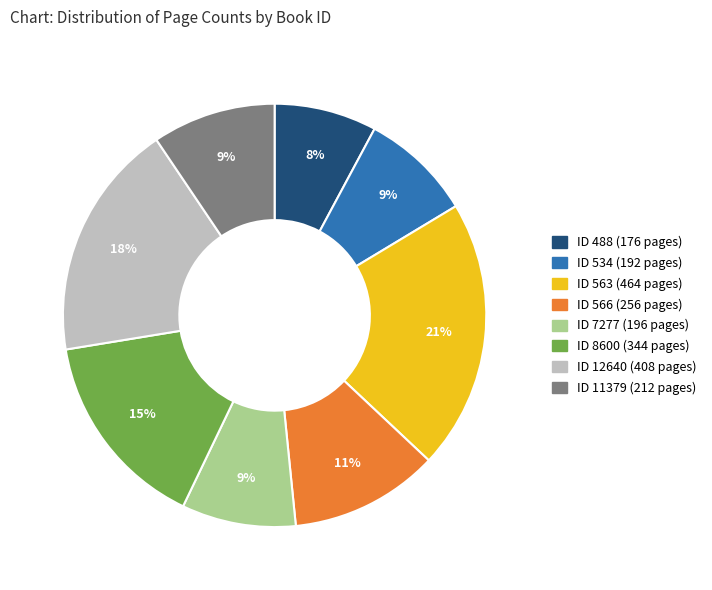

Does any single category account for the majority?

No